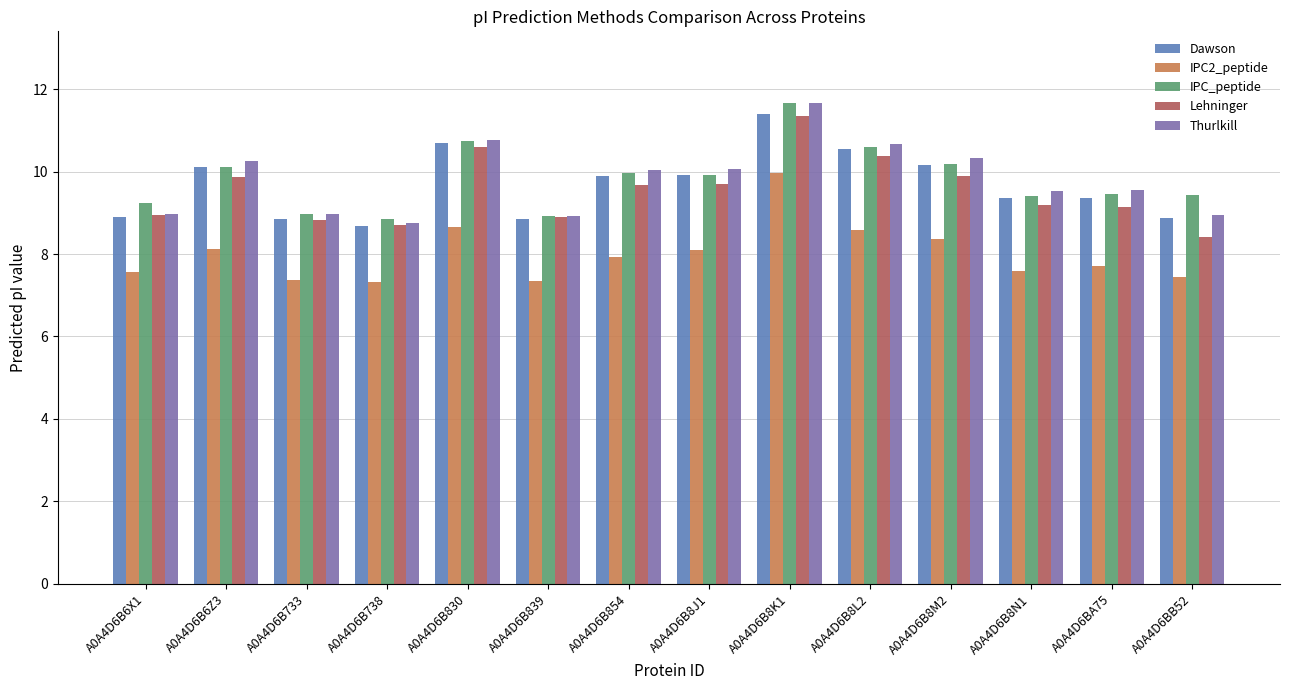

What is the difference between the highest and lowest values at A0A4D6B8J1?

2.0